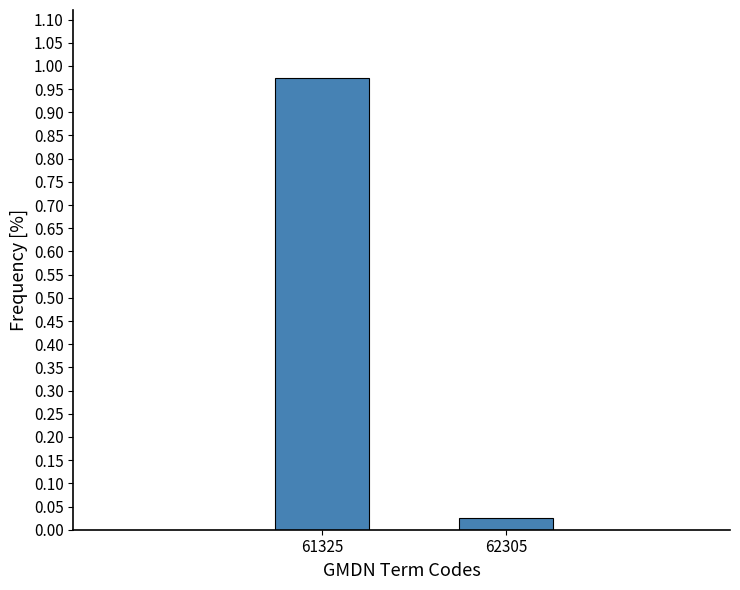

Is it true that the value at 61325 is 1.4?

False